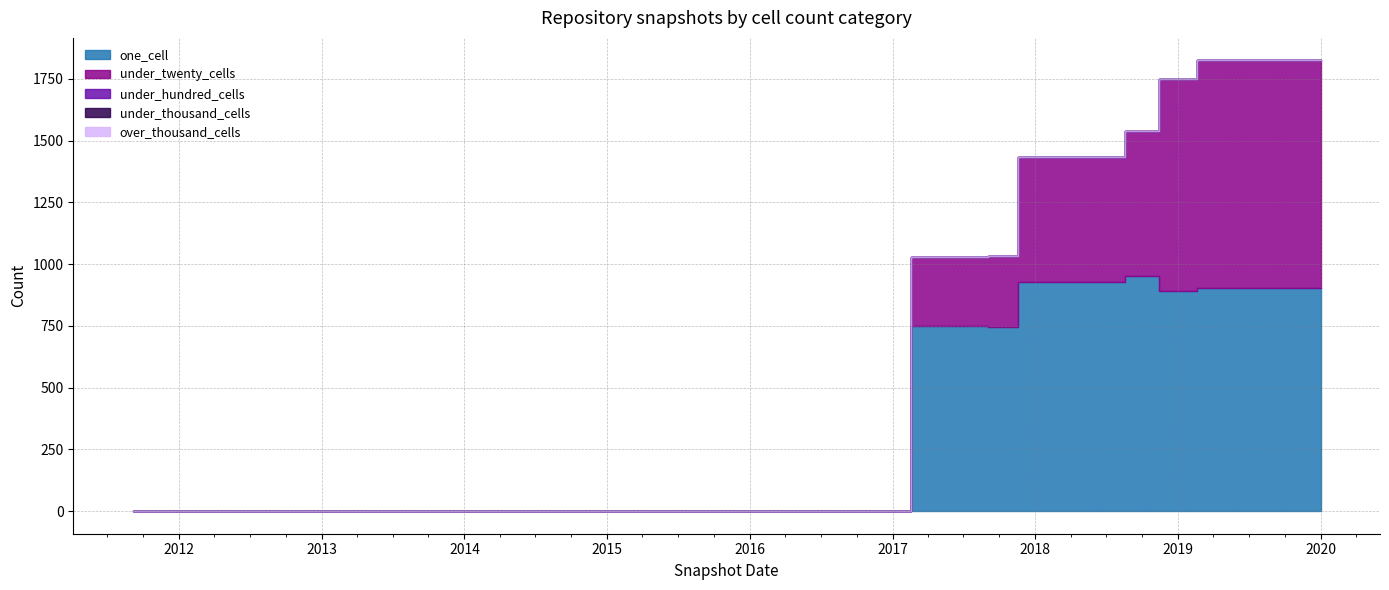

At which category does under_twenty_cells reach its first local peak?

2018-07-11